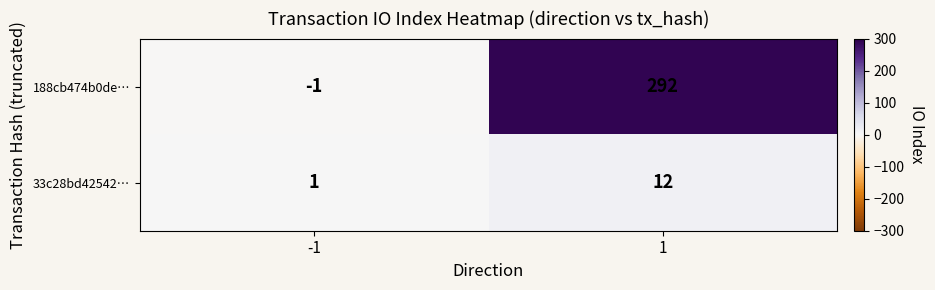

What is the total value across all series at 1?

304